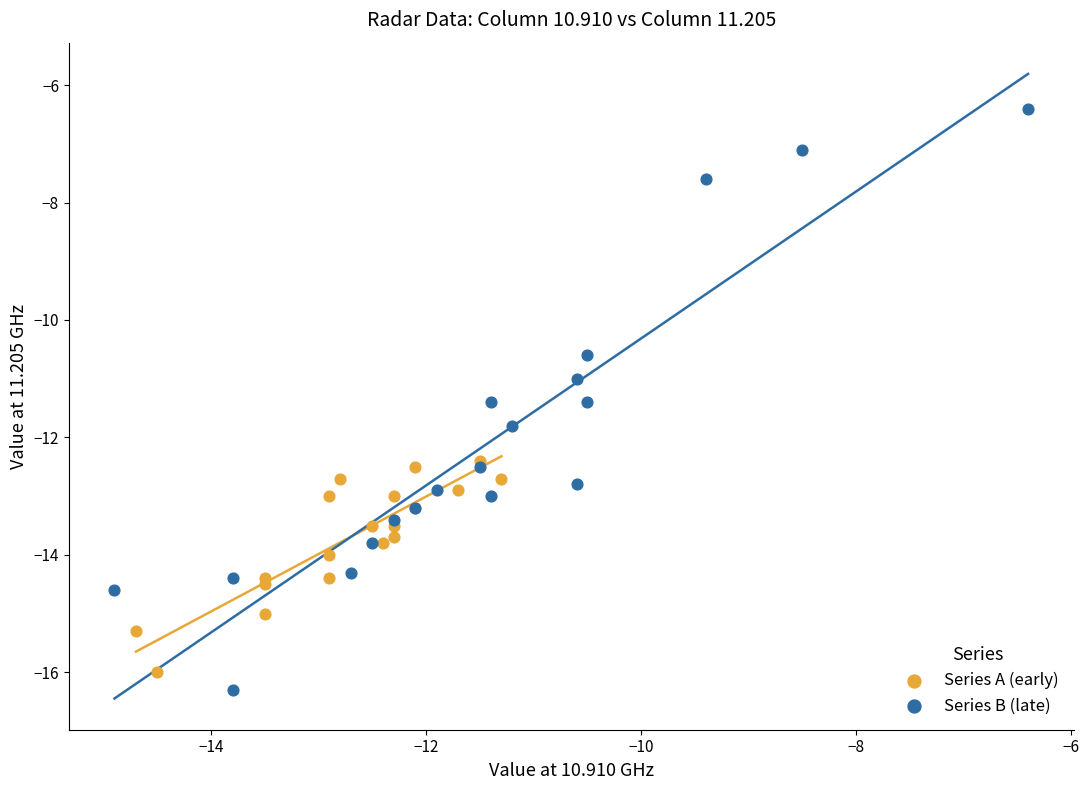

Which series contains the highest Y value?

Series B (late)